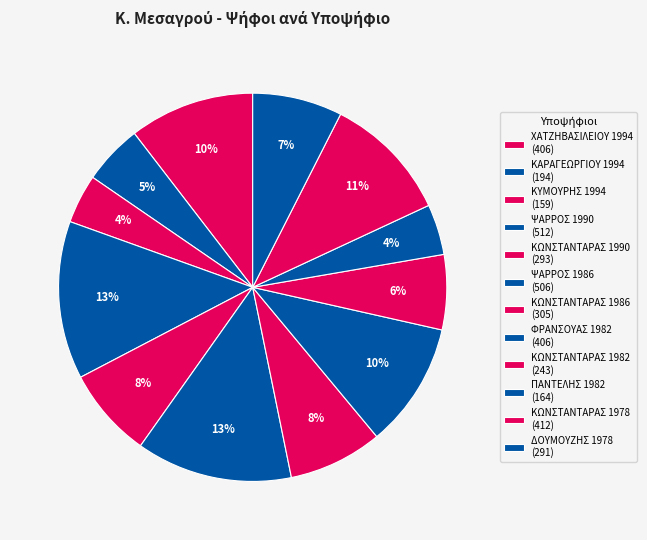

To the nearest percent, what portion does ΚΩΝΣΤΑΝΤΑΡΑΣ 1986 represent?

8%